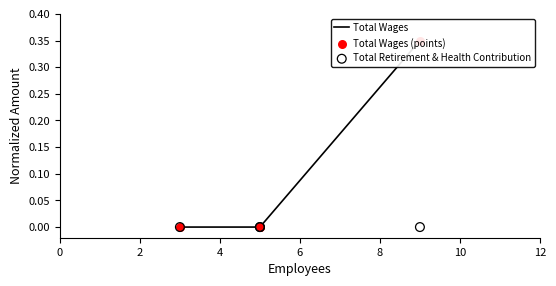

Which series reaches the maximum Y coordinate?

Total Wages